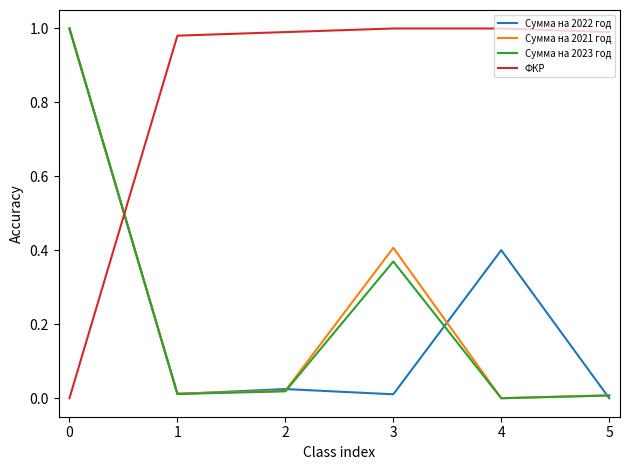

The Сумма на 2023 год series shows 1.5 at 0. True or false?

False